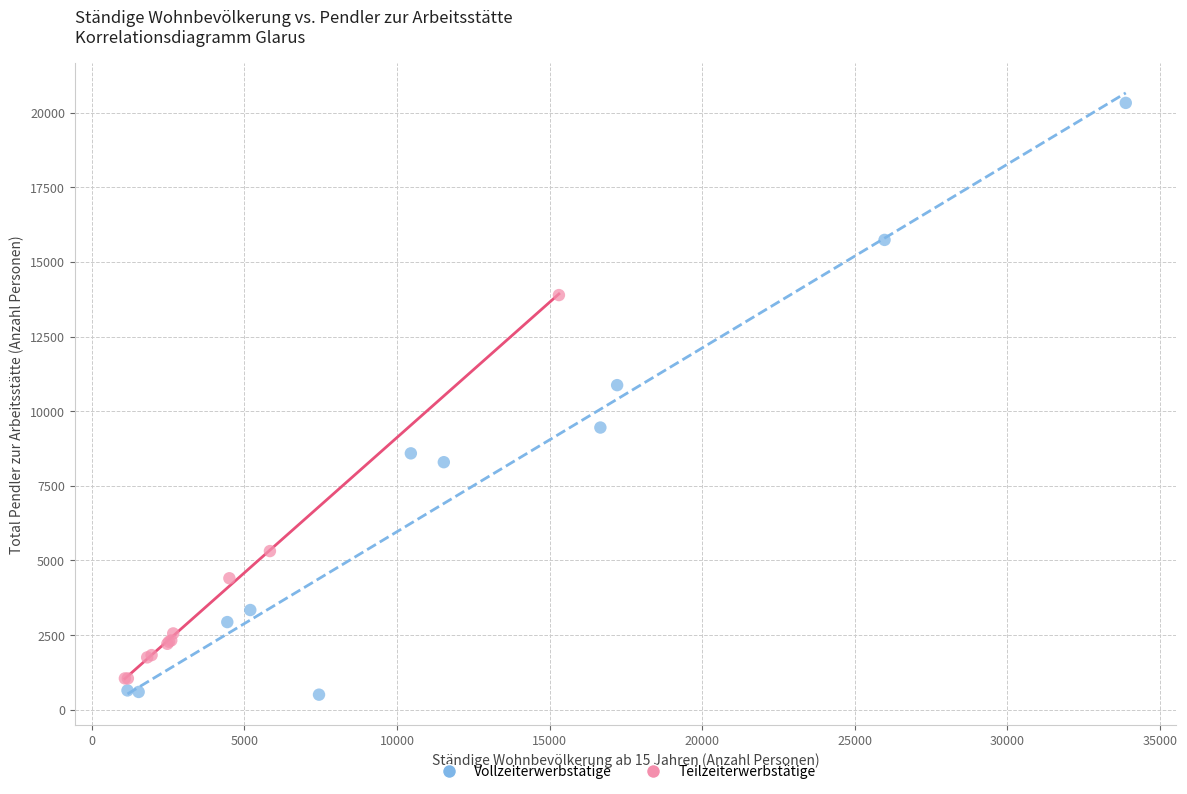

Which series has the widest spread of Y values?

Vollzeiterwerbstätige